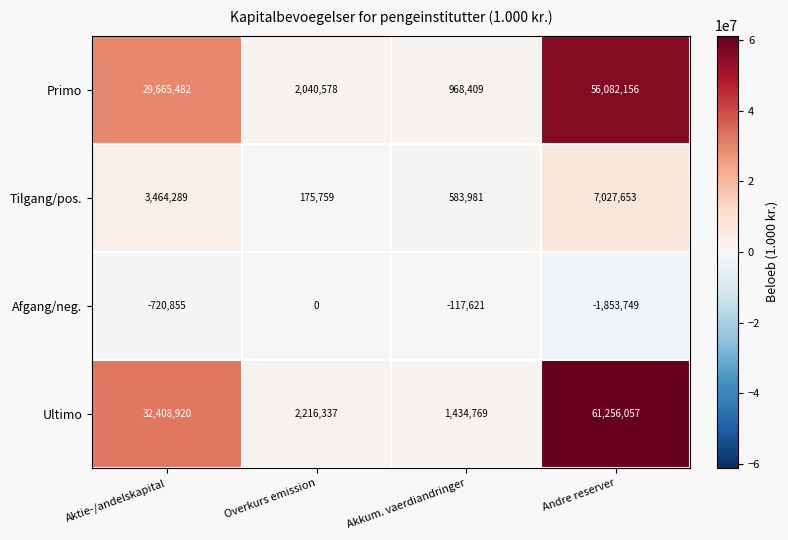

Between Overkurs emission and Andre reserver, which series saw the biggest shift?

Ultimo